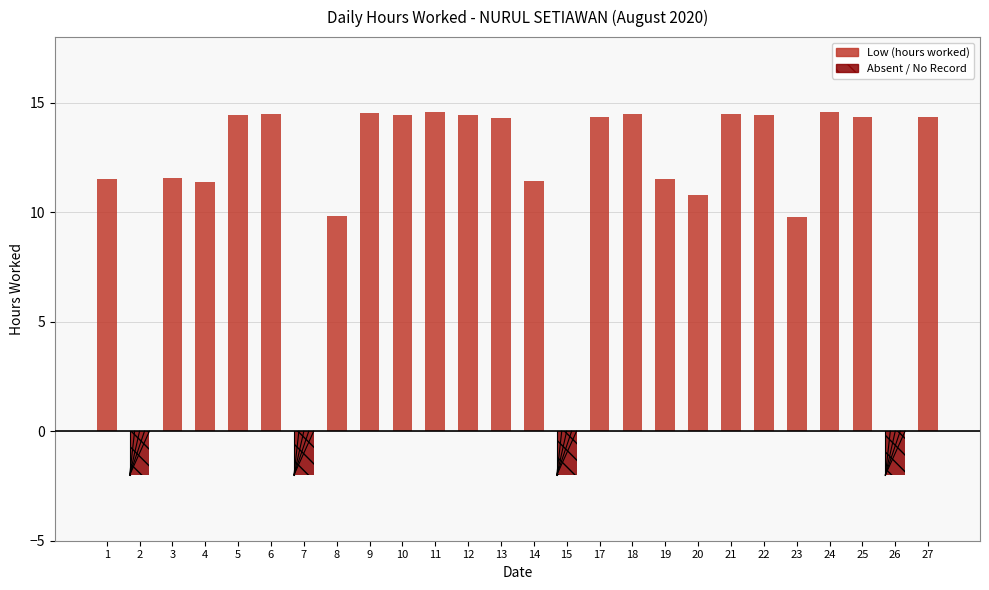

What are all the series names shown in the legend?

Low (hours worked), Absent / No Record